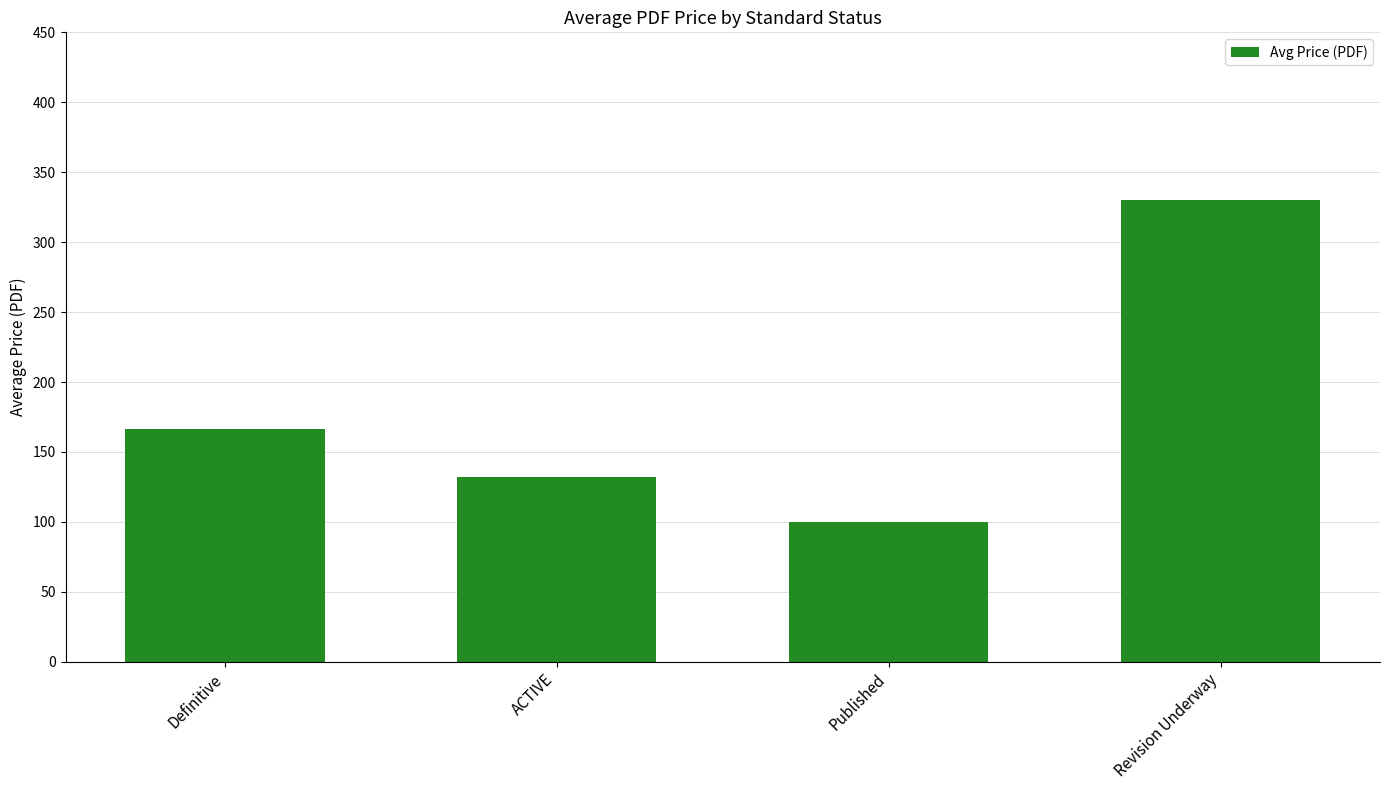

How many bars are there in total?

4